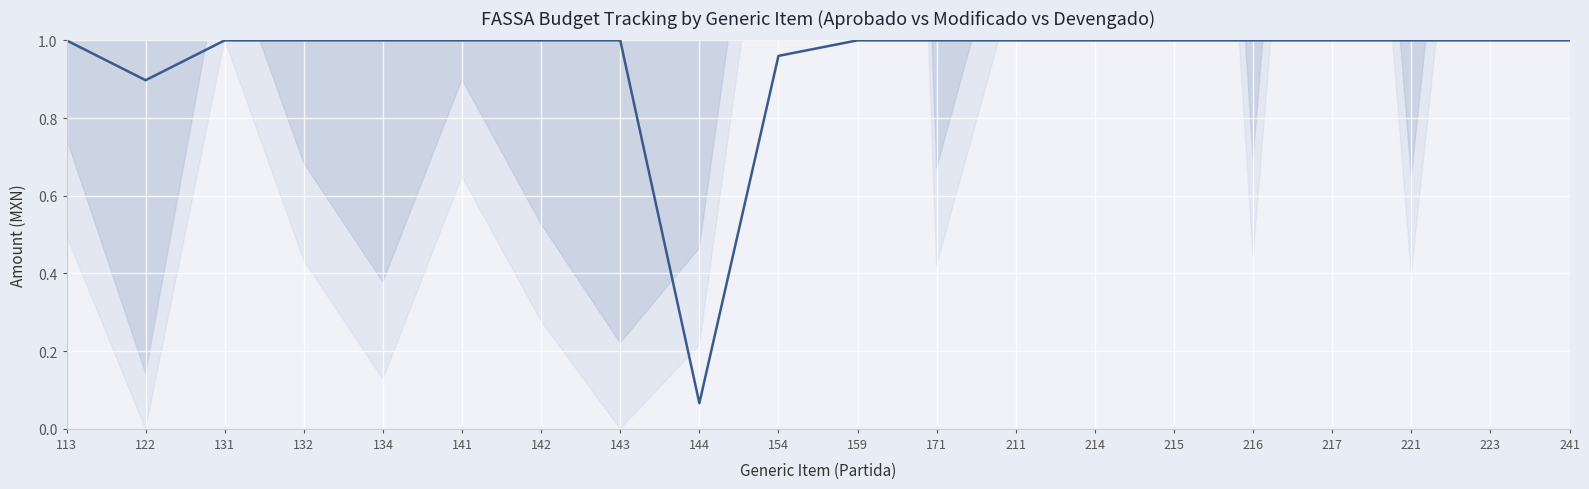

How many categories are shown in the chart?

20